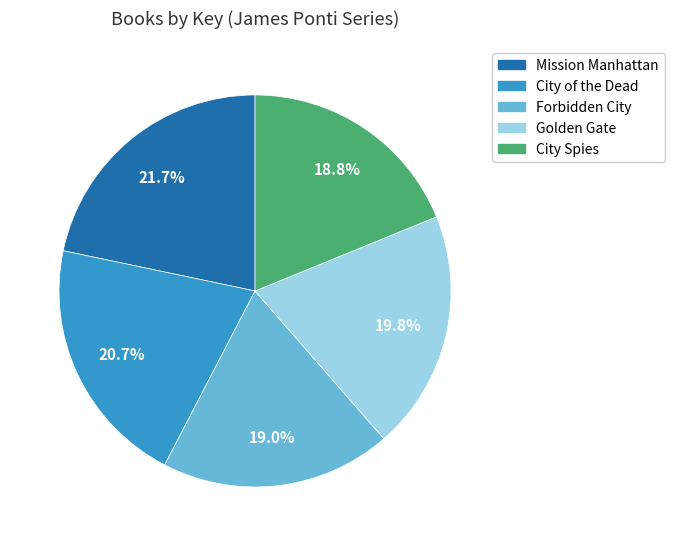

To the nearest percent, what is the combined percentage of Forbidden City and City Spies?

38%